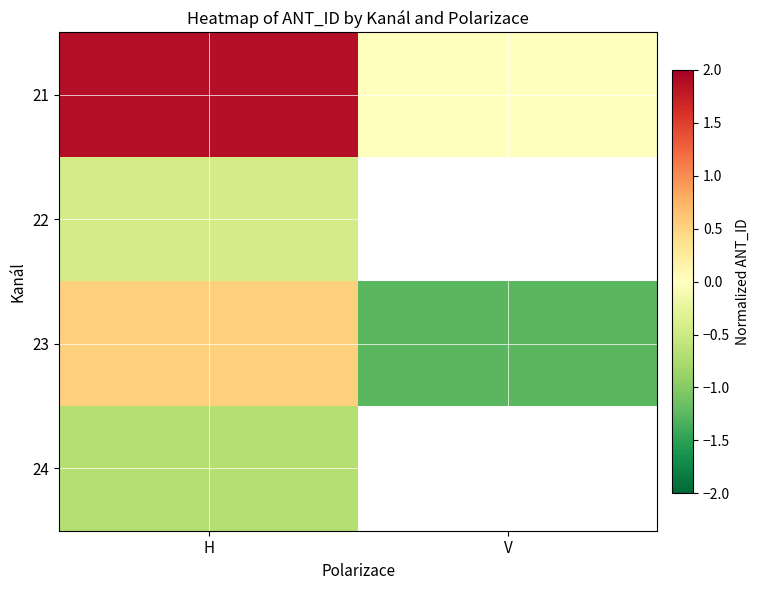

What is the greatest value displayed?

1.9